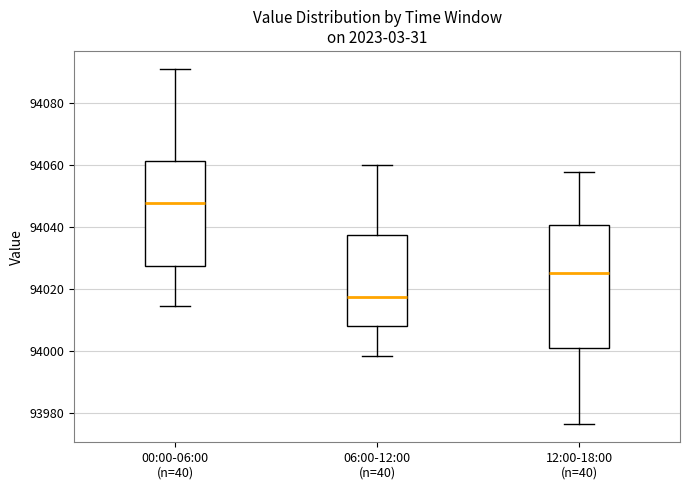

Which box is the tallest, from its lower edge to its upper edge?

12:00-18:00 (n=40)